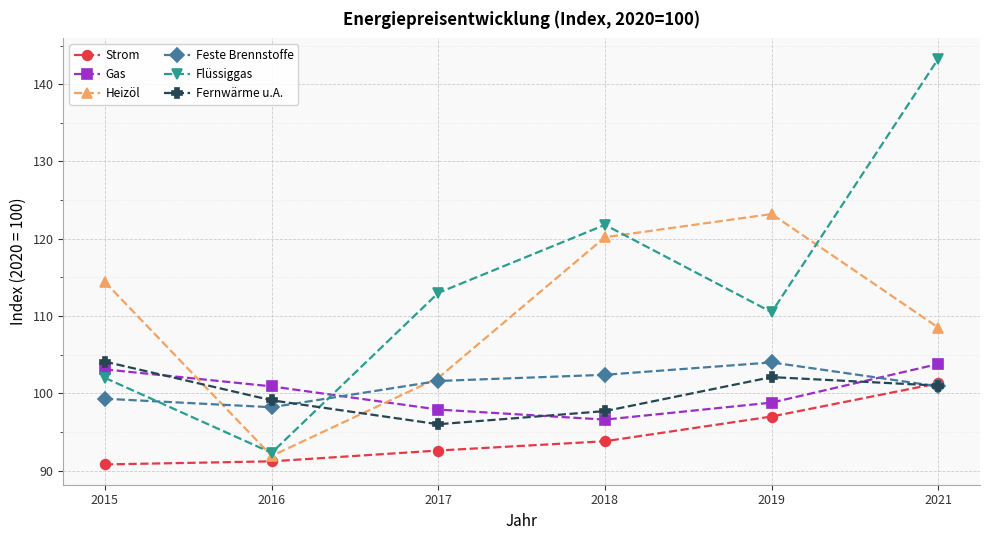

How many series are shown in this chart?

6